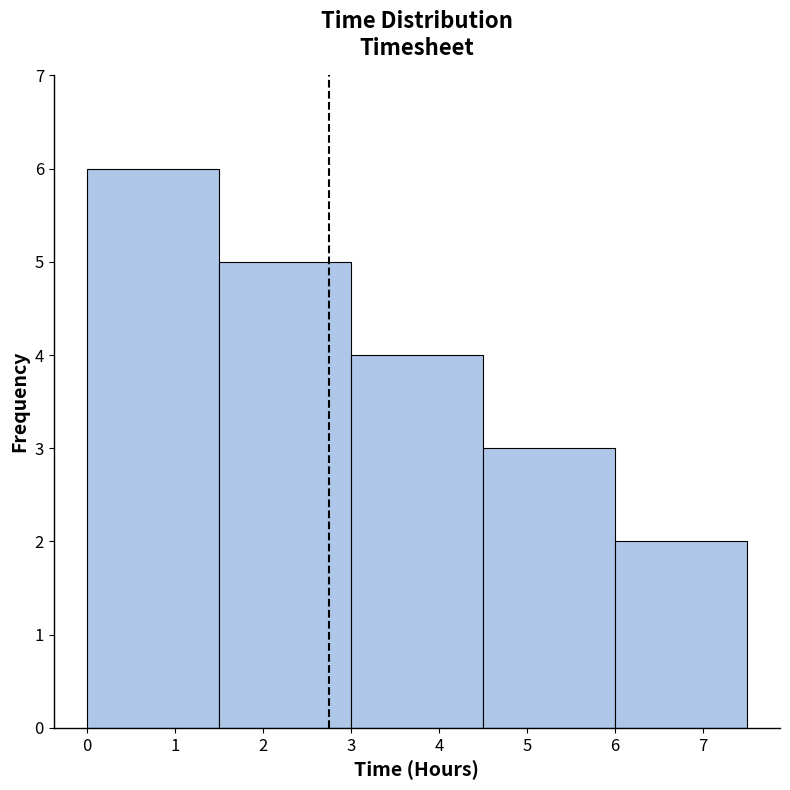

Reading left to right, list every bar in this chart as the range it spans on the x-axis followed by its height. The values are not printed on the chart, so give them approximately, as read against the axis.

0.0 to 1.5: 6
1.5 to 3.0: 5
3.0 to 4.5: 4
4.5 to 6.0: 3
6.0 to 7.5: 2